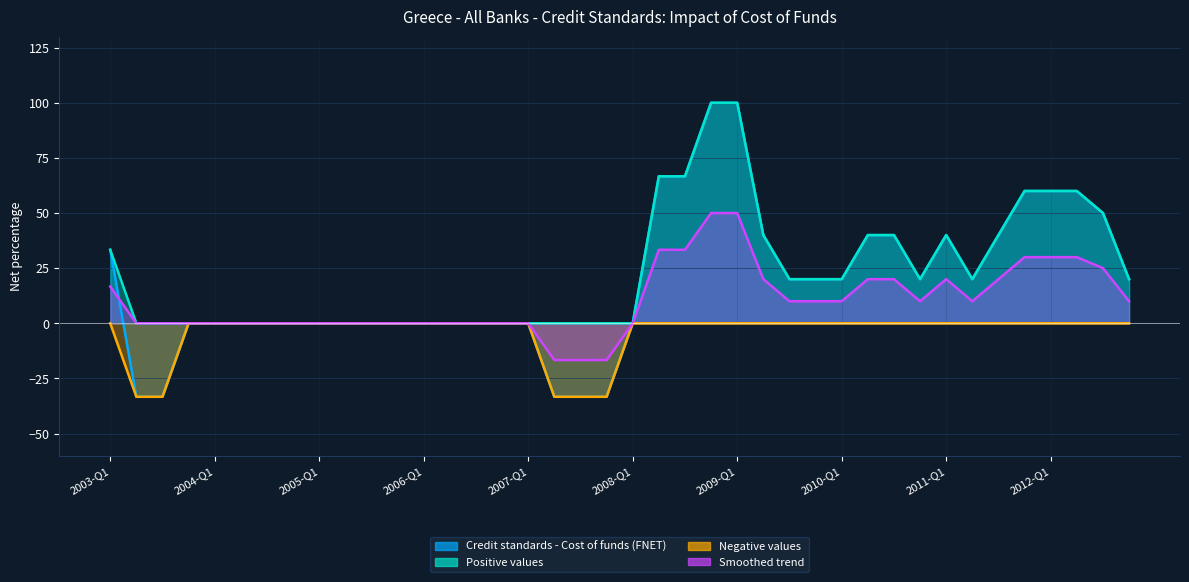

True or false: Negative values has more than 2 interior local peaks.

False